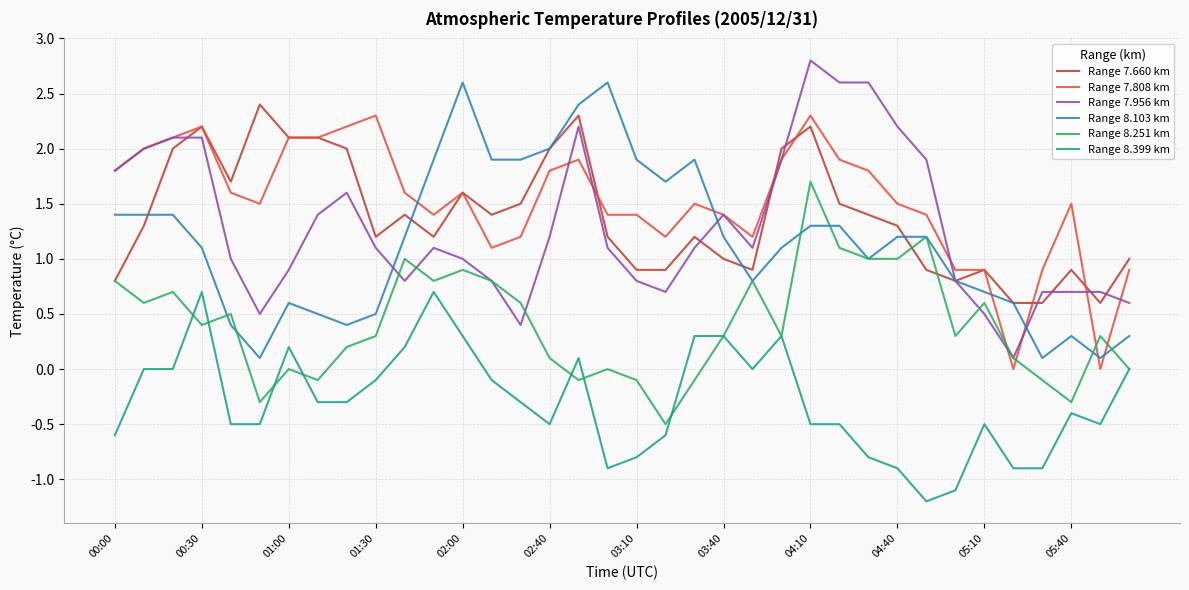

What is the minimum value for Range 7.660 km?

0.6